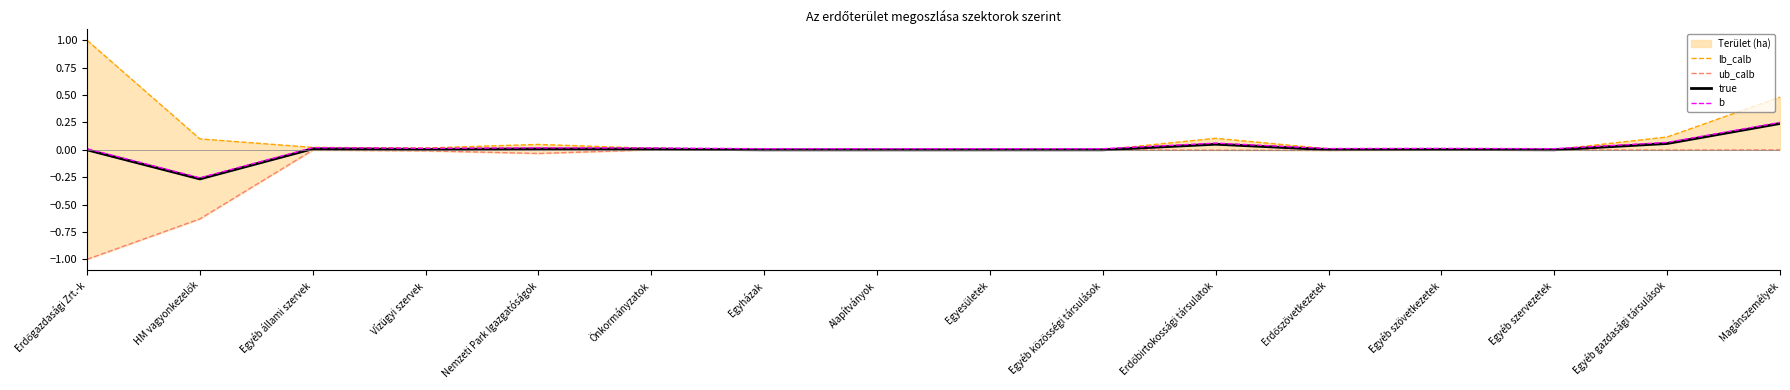

At which label is lb_calb closest to 0?

Egyesületek